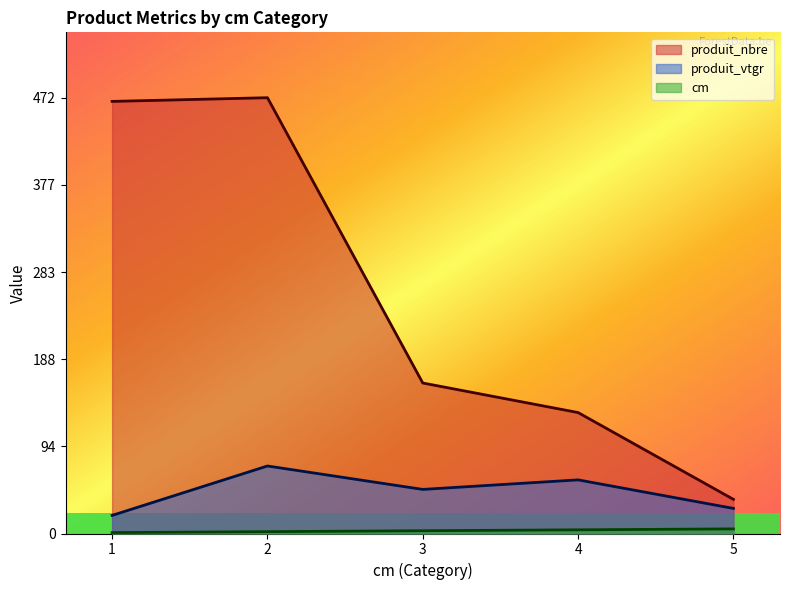

Rank the series by their maximum value, from highest to lowest.

produit_nbre, produit_vtgr, cm